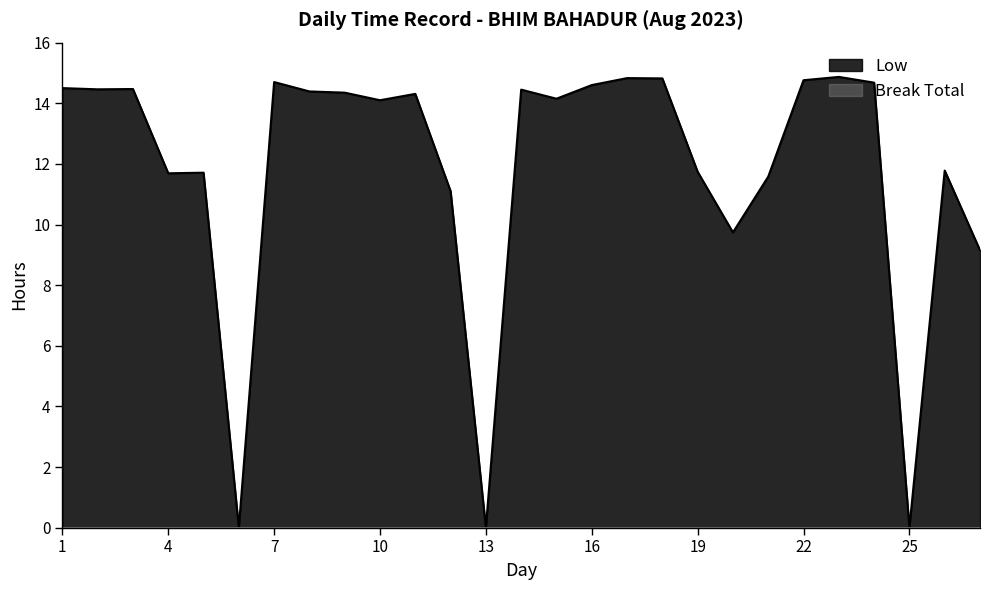

How many values are above zero?

24